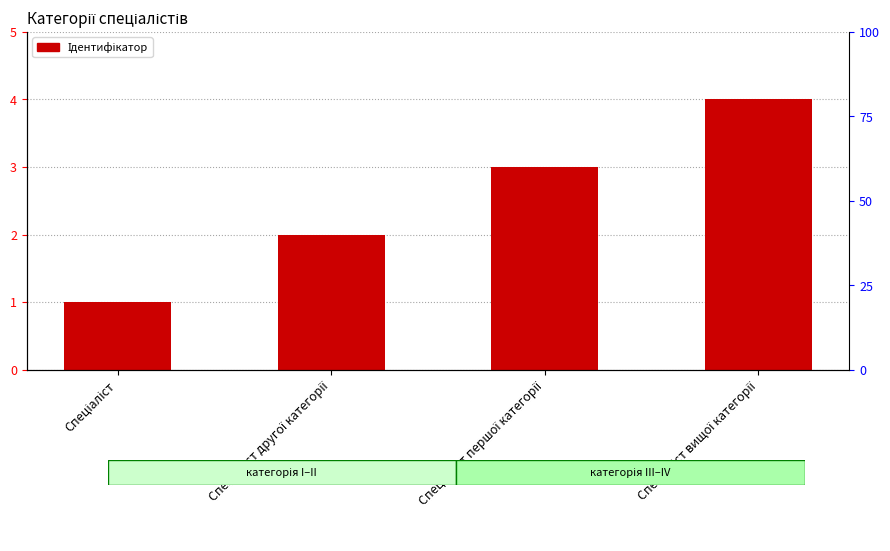

The chart shows a value of 1 at Спеціаліст. True or false?

True